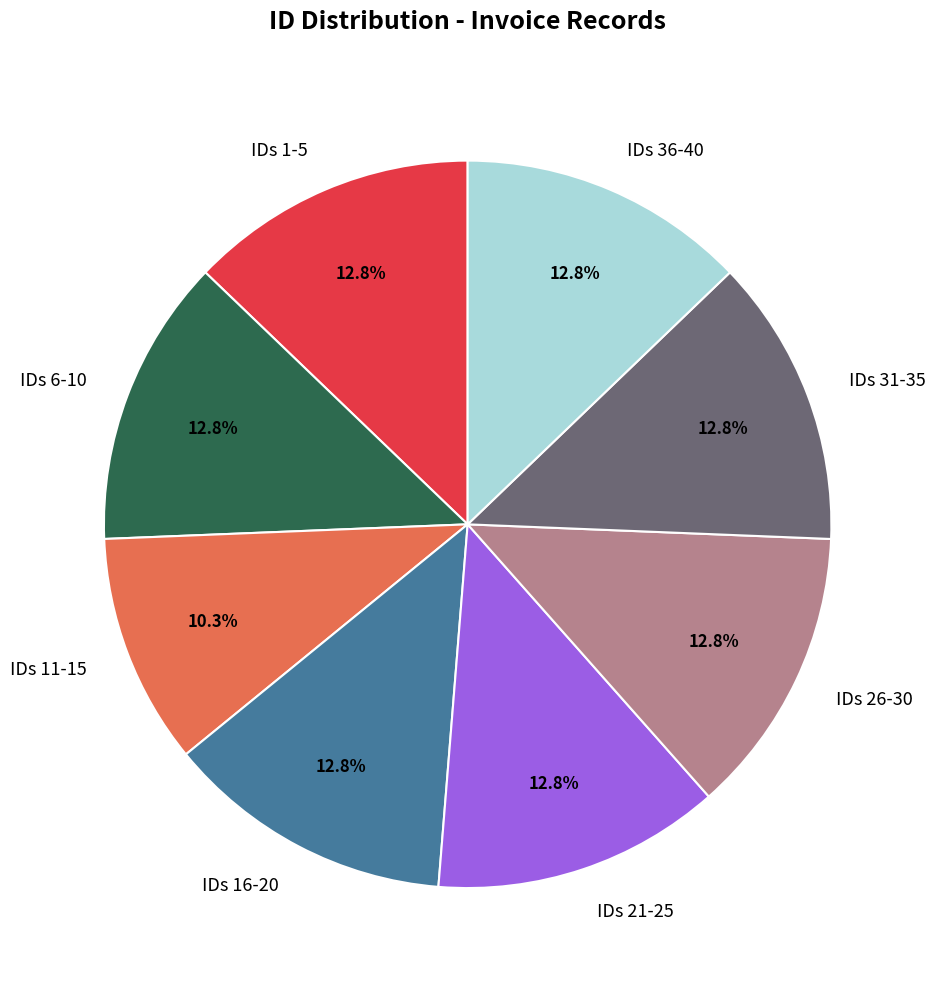

How many slices are in this pie chart?

8